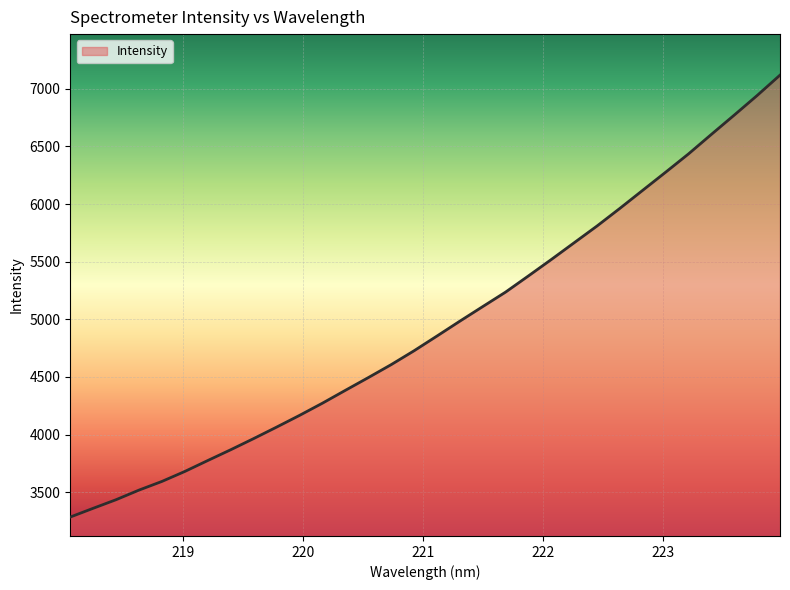

What is the difference between the maximum and minimum values?

3834.5